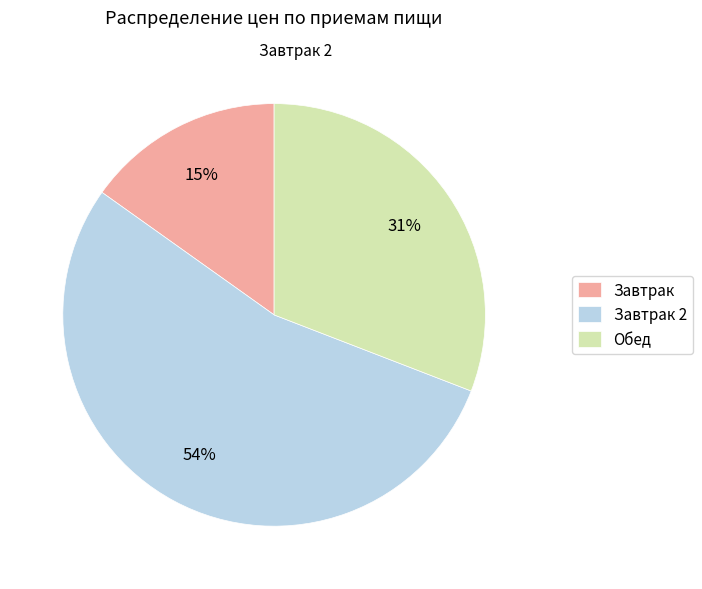

Is Обед the majority of the pie?

No